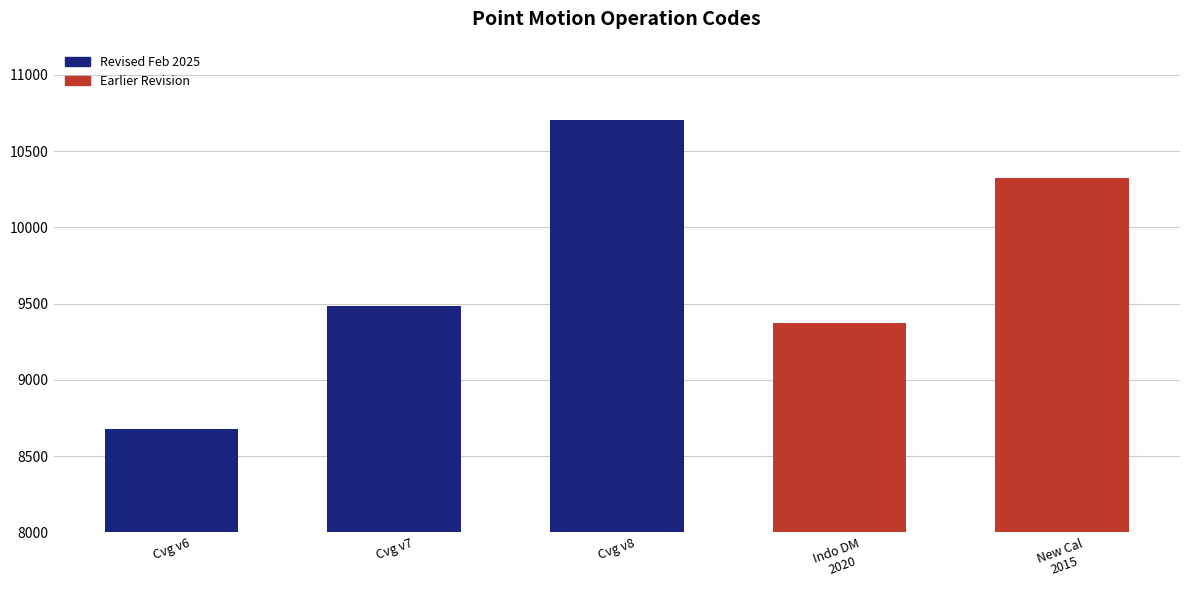

The value at Canada velocity grid v6 is 8676. True or false?

True